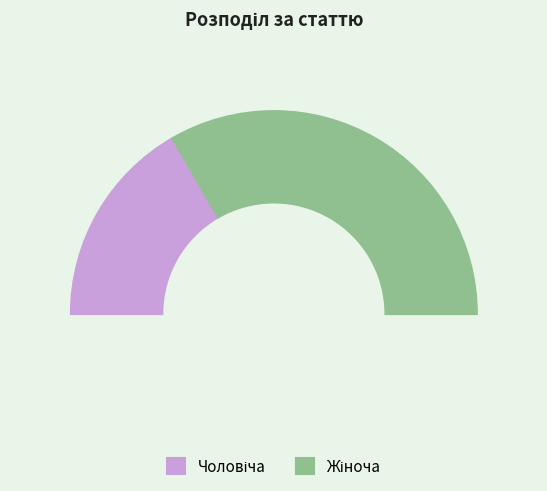

What is the smallest slice in the pie chart?

Чоловіча